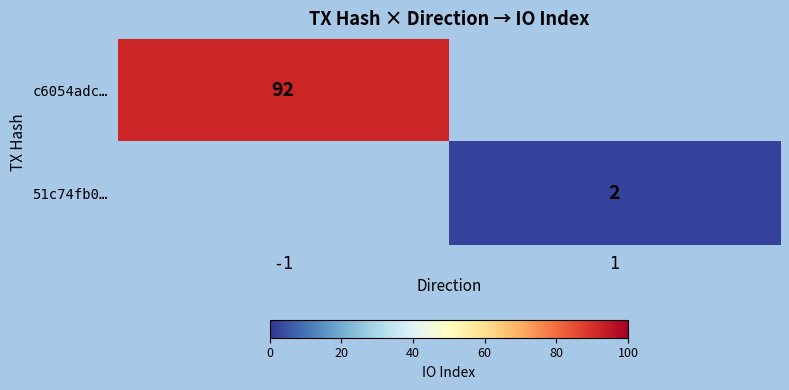

The value of 51c74fb0… at 1 is 2. True or false?

True